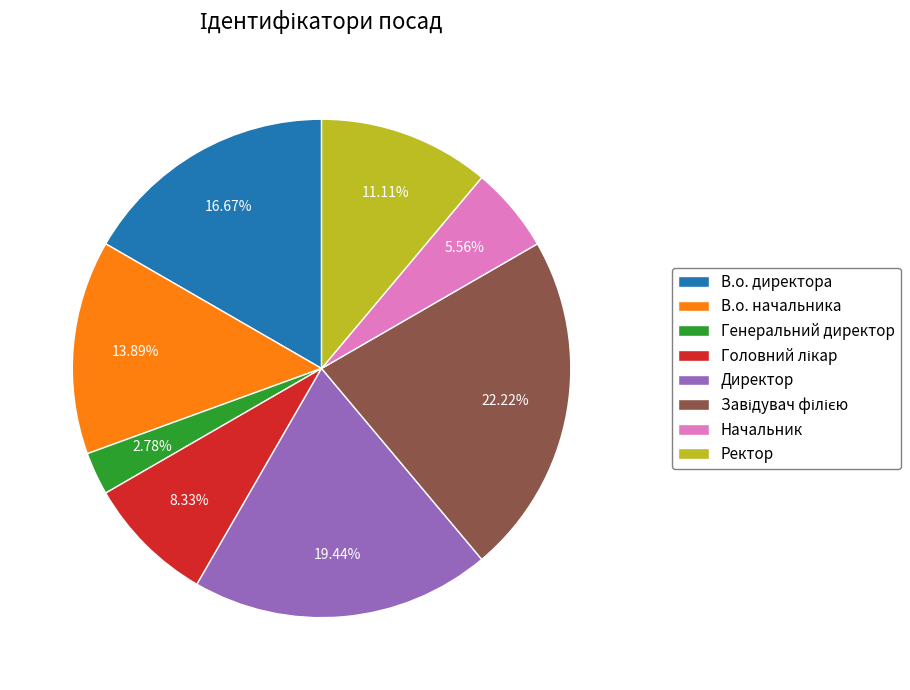

Which slice is the smallest?

Генеральний директор